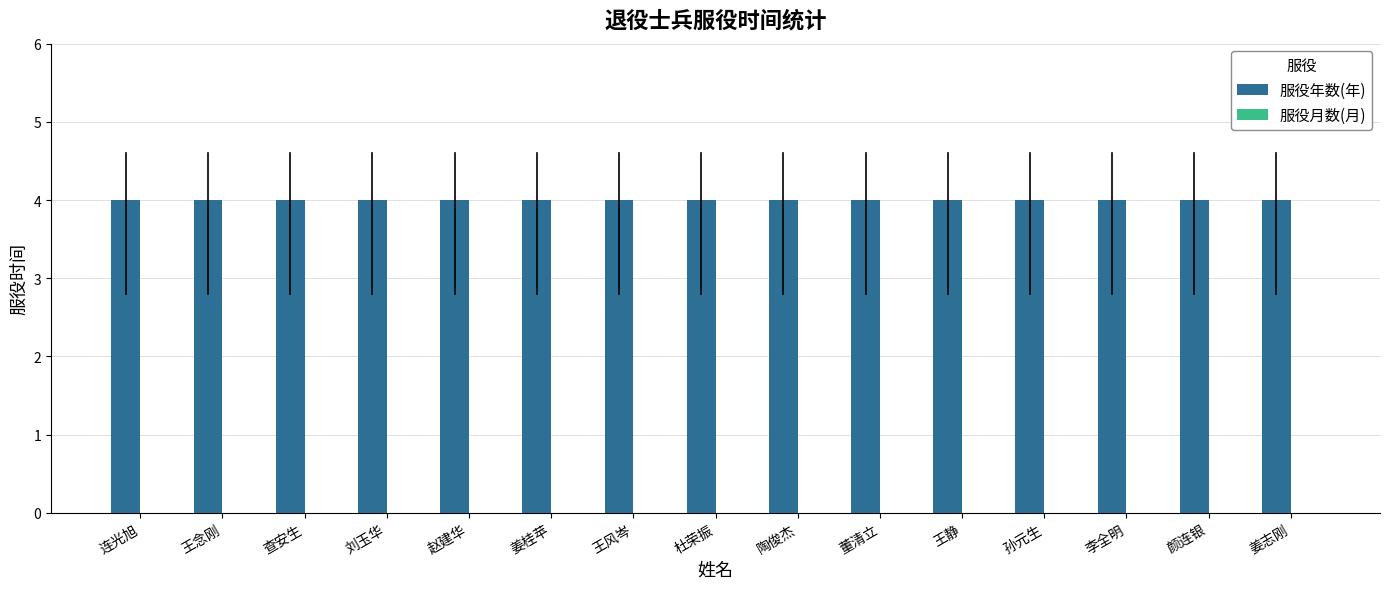

What is the approximate value of 服役年数(年) at 连光旭?

4